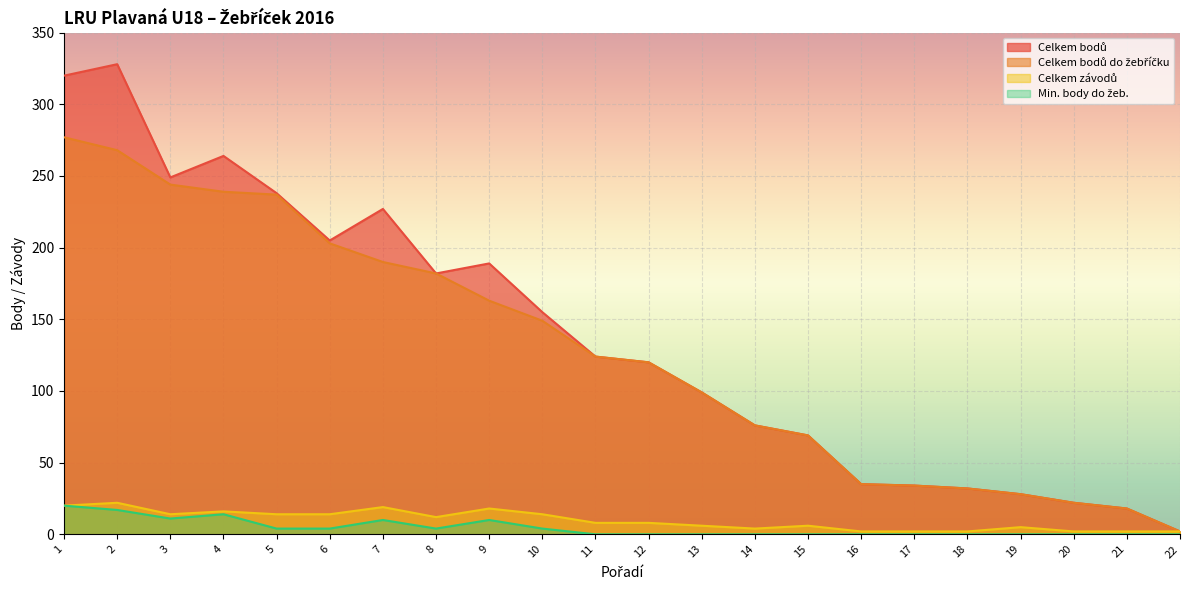

What is the difference between the second highest and minimum values in the Celkem závodů series?

18